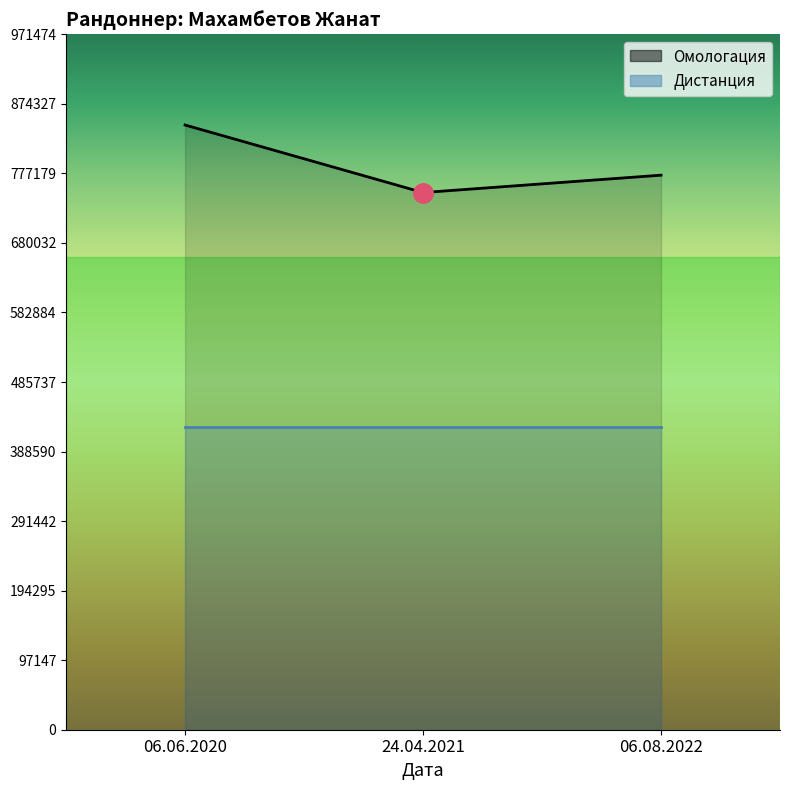

The value at 06.06.2020 is 1317320. True or false?

False